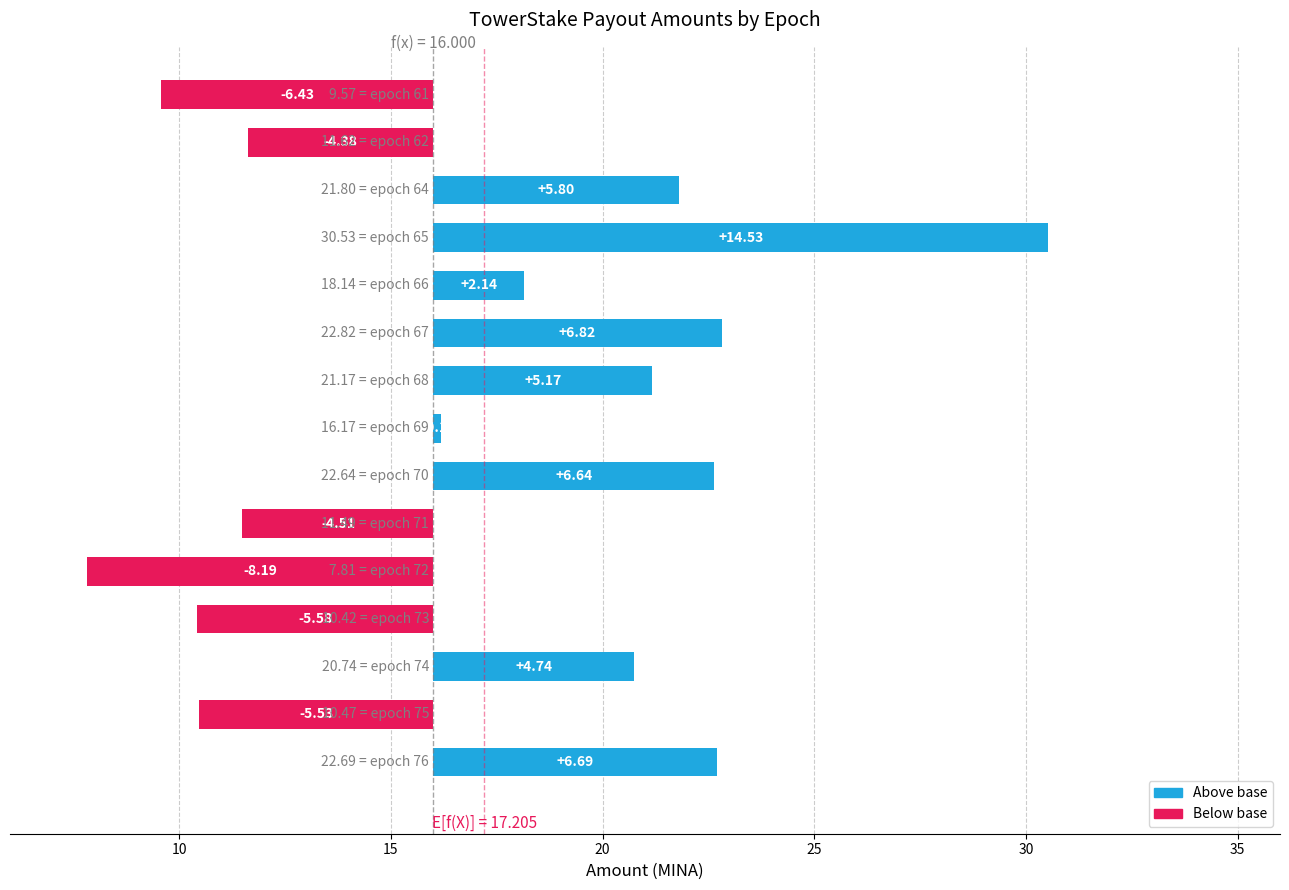

Is it true that the value at epoch 76 is 9.1?

False